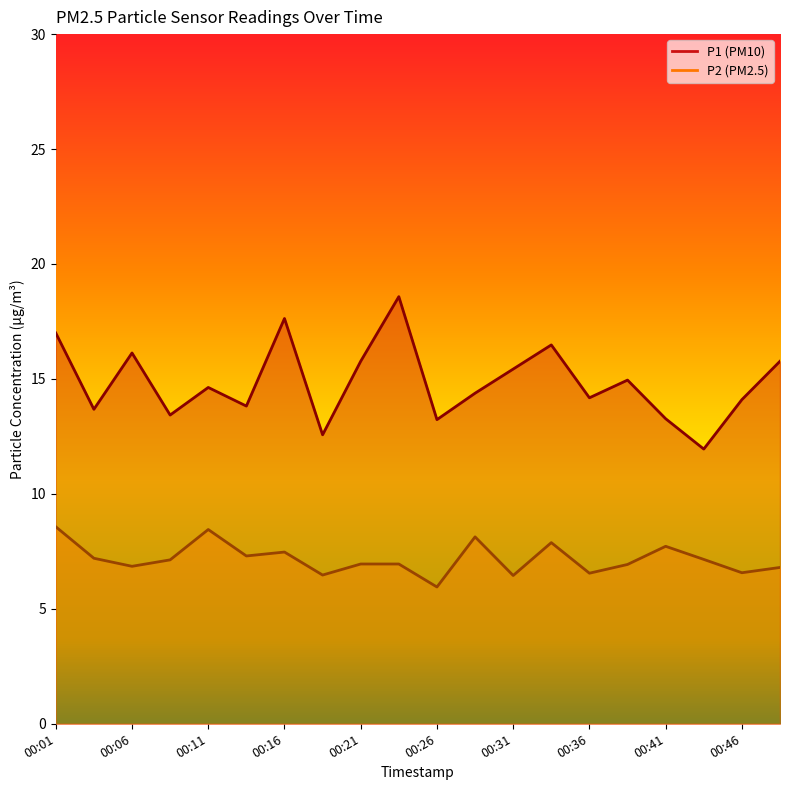

How many categories are shown in the chart?

20